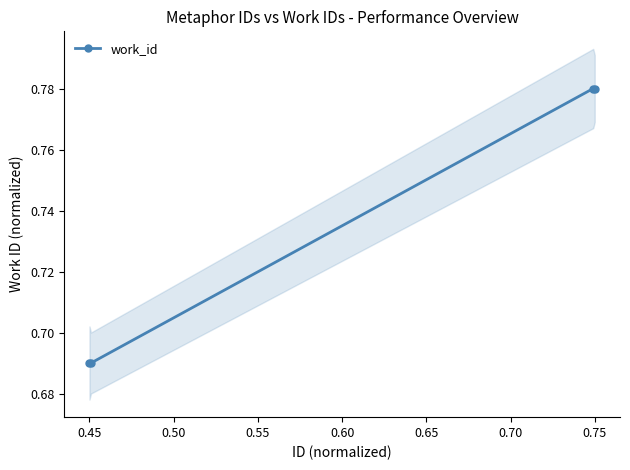

Count the work_id values in the range 0 to 1.

4